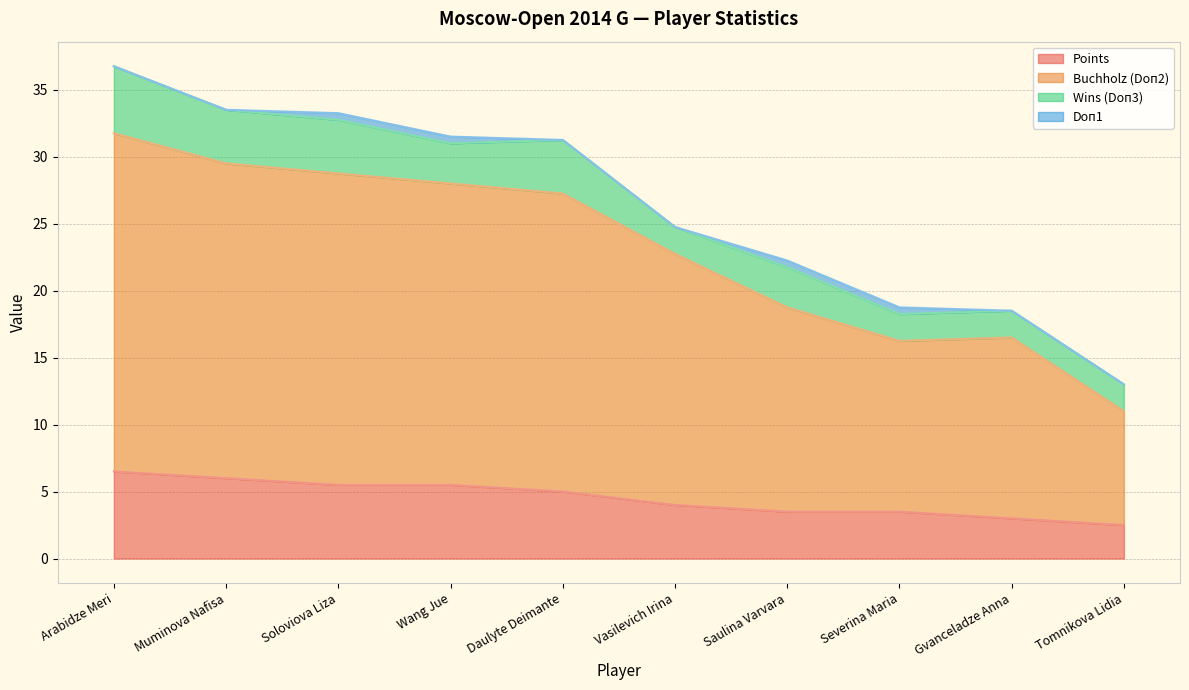

How many categories are shown in the chart?

10